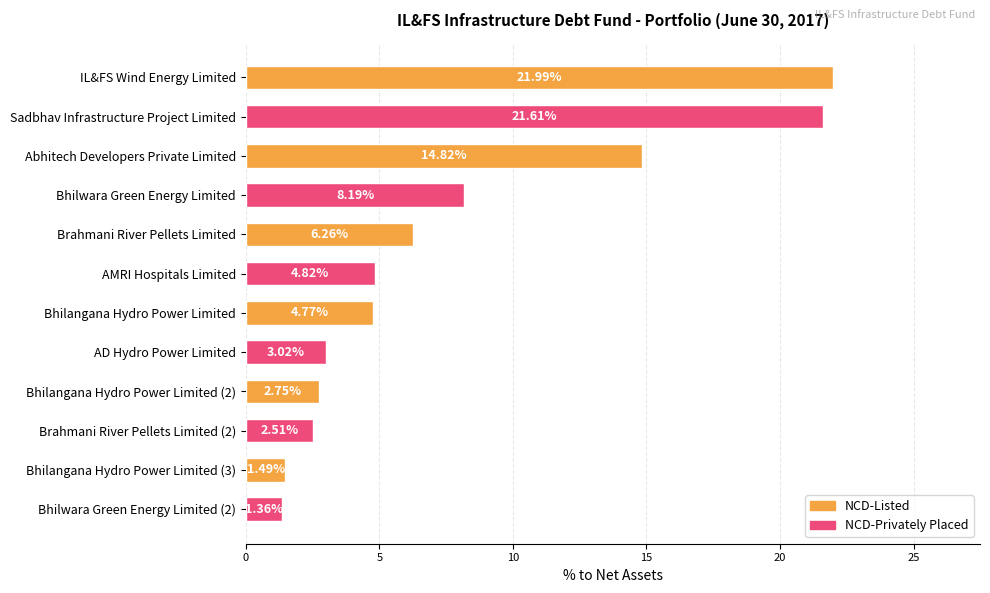

List the labels in order of value, smallest first.

Bhilwara Green Energy Limited (2), Bhilangana Hydro Power Limited (3), Brahmani River Pellets Limited (2), Bhilangana Hydro Power Limited (2), AD Hydro Power Limited, Bhilangana Hydro Power Limited, AMRI Hospitals Limited, Brahmani River Pellets Limited, Bhilwara Green Energy Limited, Abhitech Developers Private Limited, Sadbhav Infrastructure Project Limited, IL&FS Wind Energy Limited